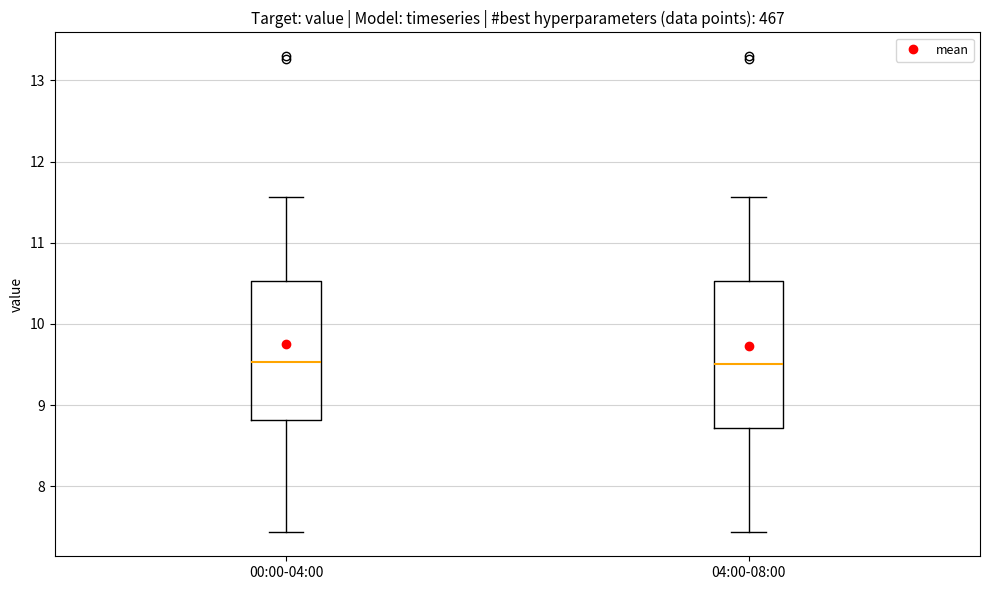

Reading left to right, read every box against the y-axis: the position of its median line, the range the box covers, and the ends of its whiskers. The values are not printed on the chart, so give them approximately, as read against the axis.

00:00-04:00: median 9.5, box 8.8 to 10.5, whiskers 7.4 to 11.6
04:00-08:00: median 9.5, box 8.7 to 10.5, whiskers 7.4 to 11.6